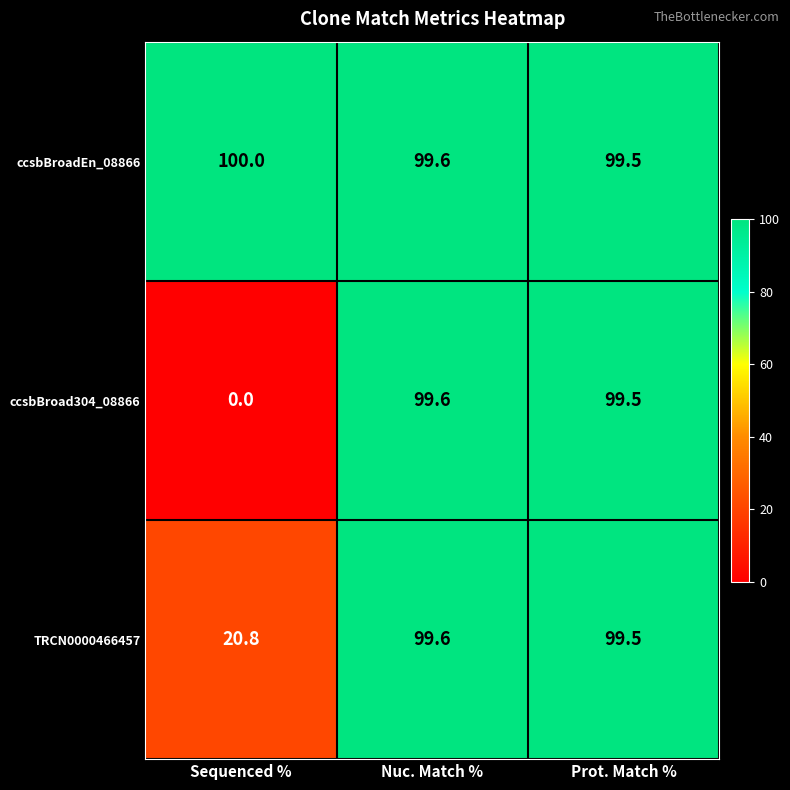

At Sequenced %, list the series in order from largest to smallest.

ccsbBroadEn_08866, TRCN0000466457, ccsbBroad304_08866